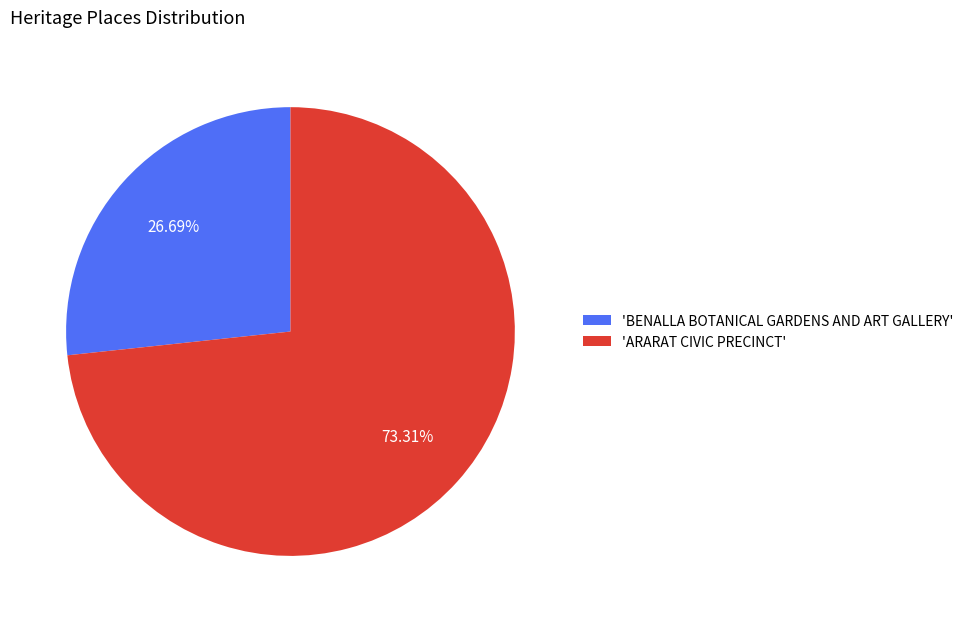

Which category has the smallest portion of the pie?

'BENALLA BOTANICAL GARDENS AND ART GALLERY'